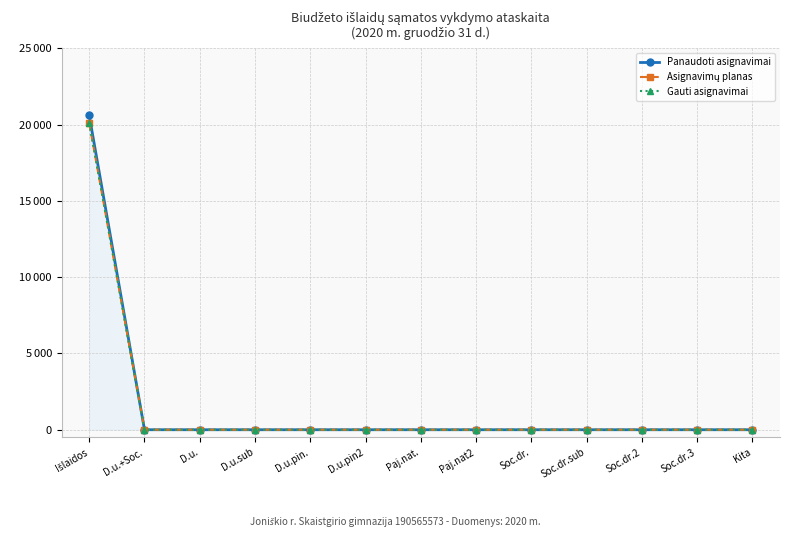

Is this an area chart (filled region under the line)?

Yes